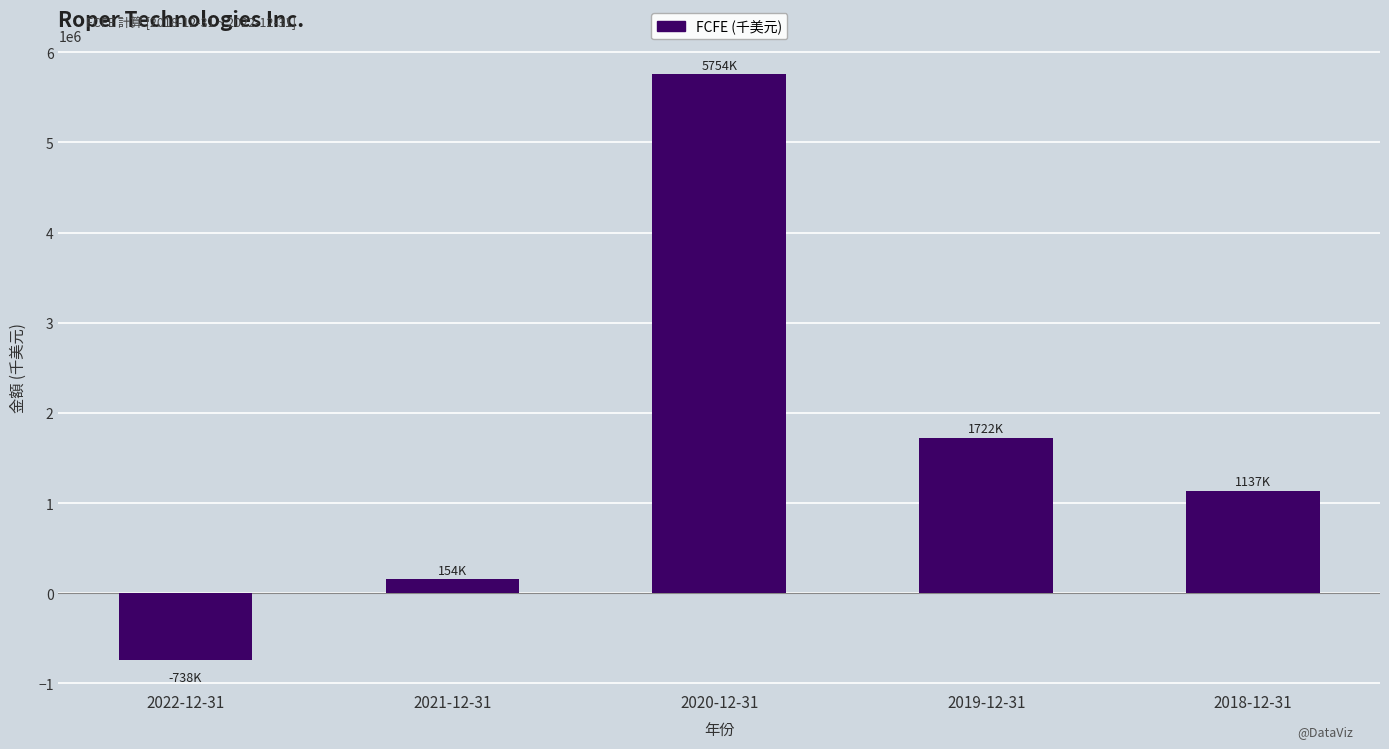

List the labels in order of value, smallest first.

2022-12-31, 2021-12-31, 2018-12-31, 2019-12-31, 2020-12-31